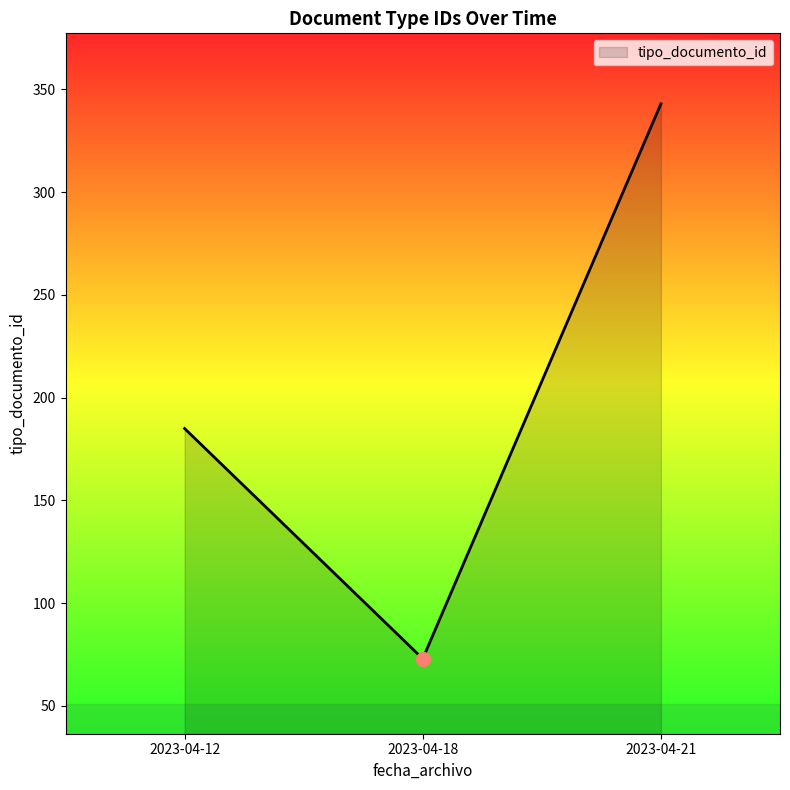

What is the average value?

200